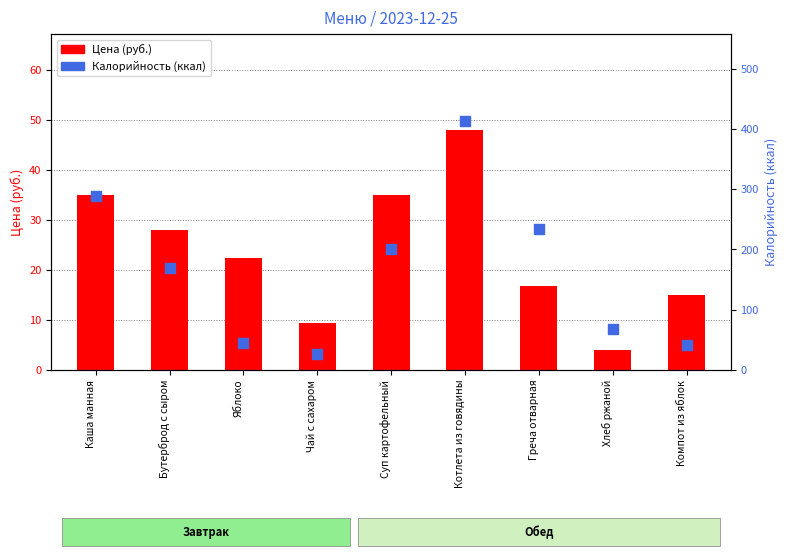

What is the total value across all series at Каша манная?

324.0